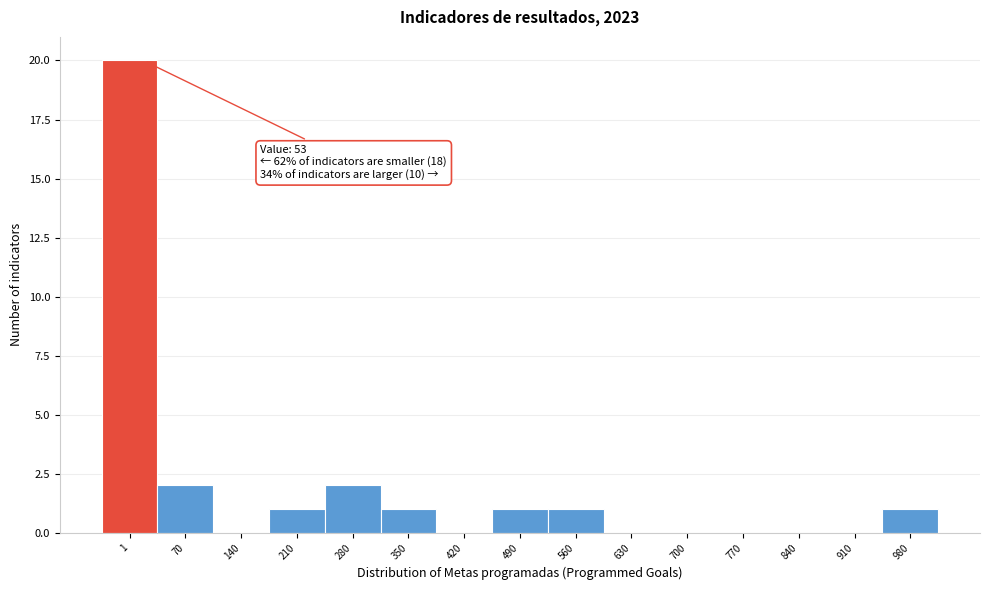

Reading left to right, extract all data points from this chart.

1=20	70=2	140=0	210=1	280=2	350=1	420=0	490=1	560=1	630=0	700=0	770=0	840=0	910=0	980=1